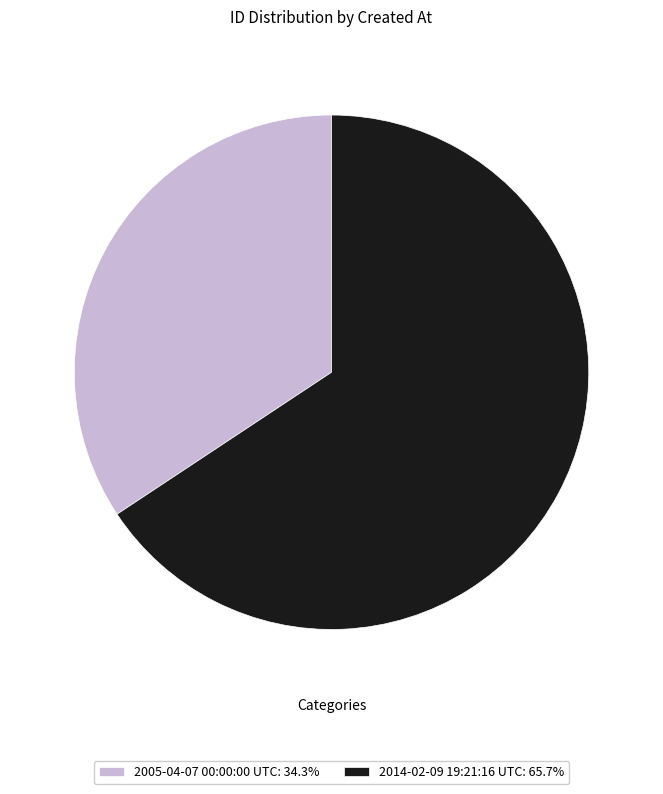

Which slice is the largest?

2014-02-09 19:21:16 UTC